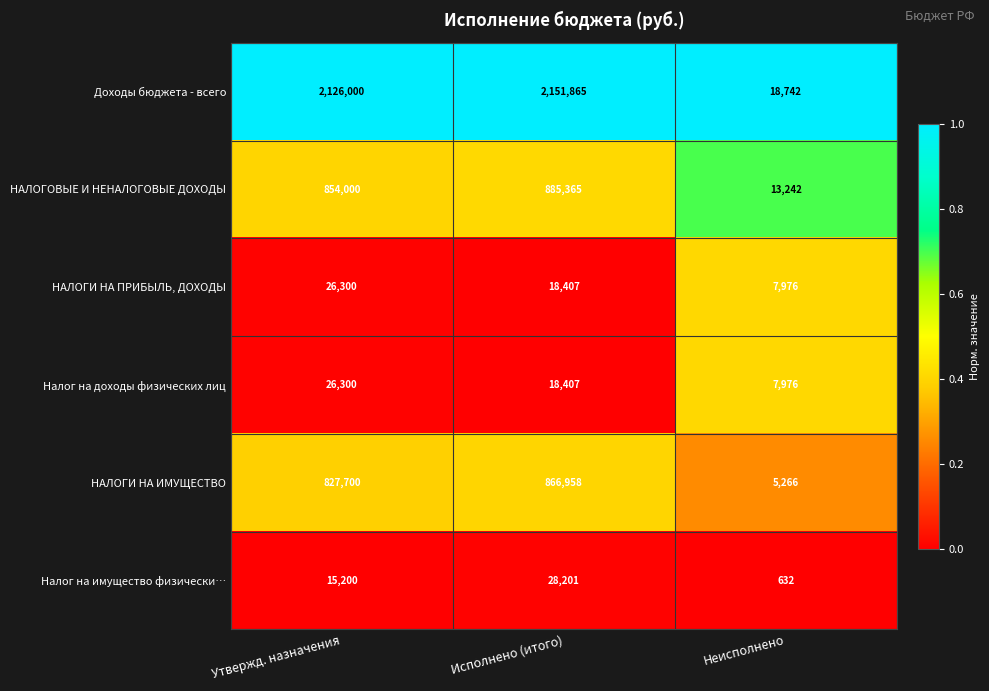

Count the number of data series in this chart.

6